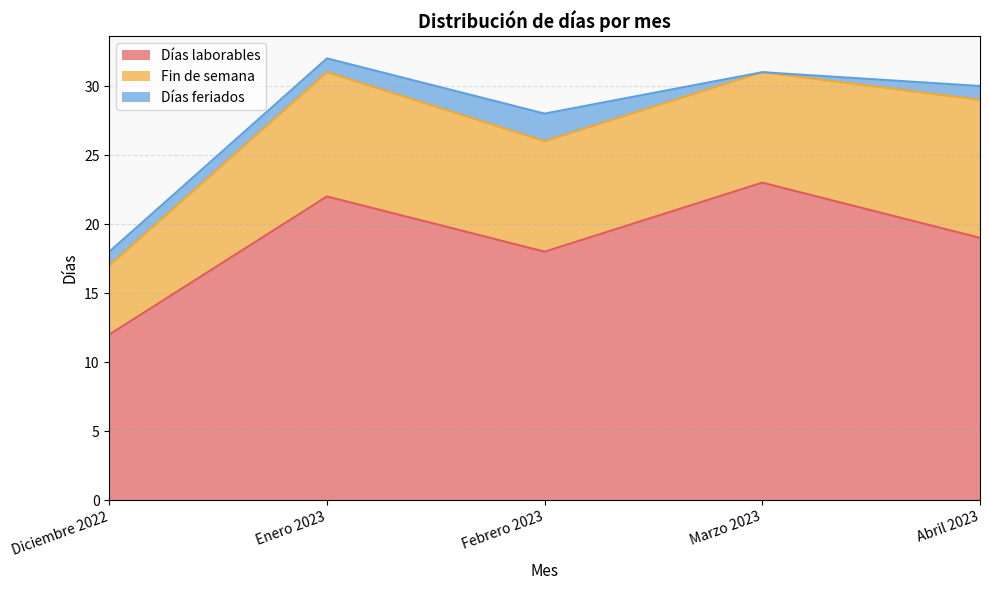

Between Enero 2023 and Febrero 2023, which is larger?

Enero 2023